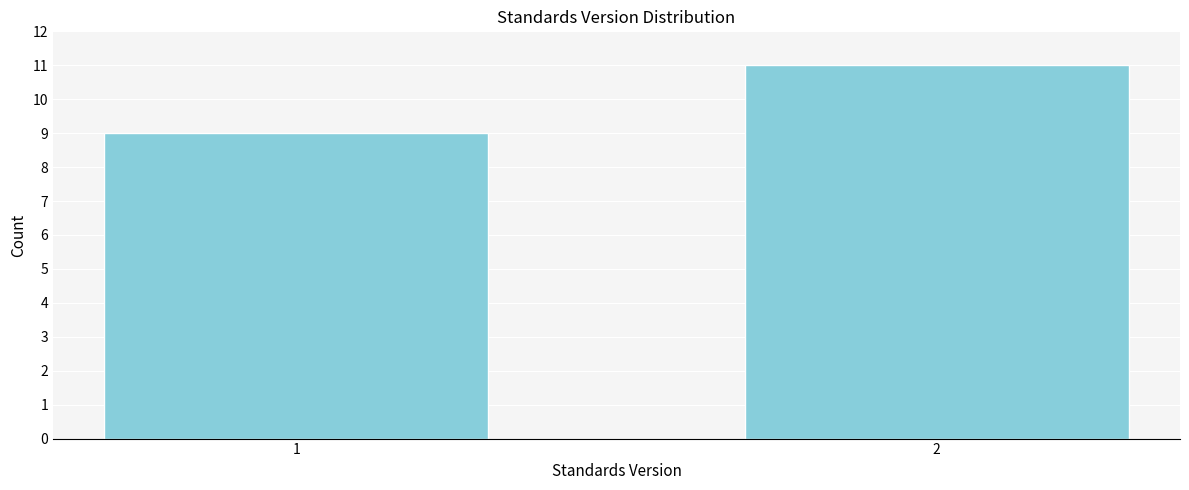

Reading left to right, list all the values displayed in this chart.

1=9	2=11